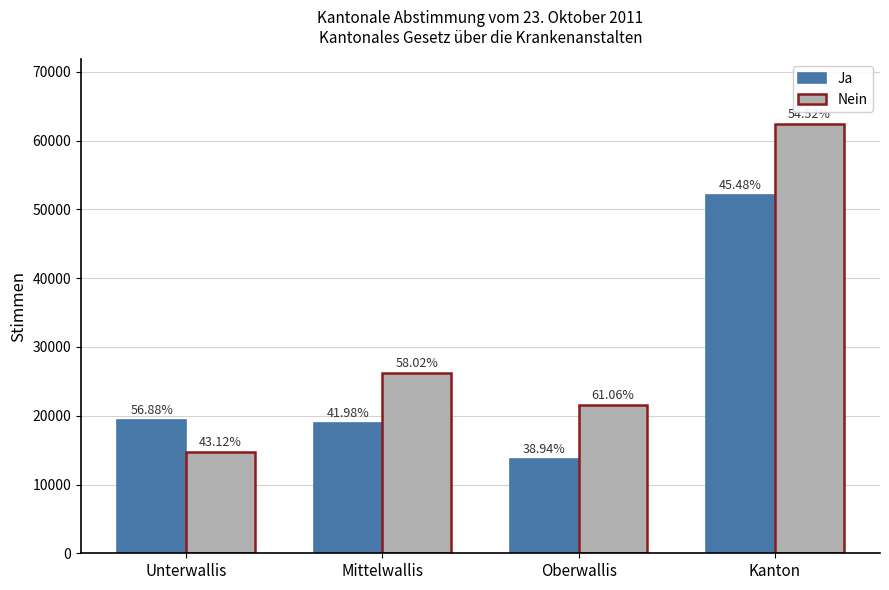

The Nein series shows 4862 at Unterwallis. True or false?

False